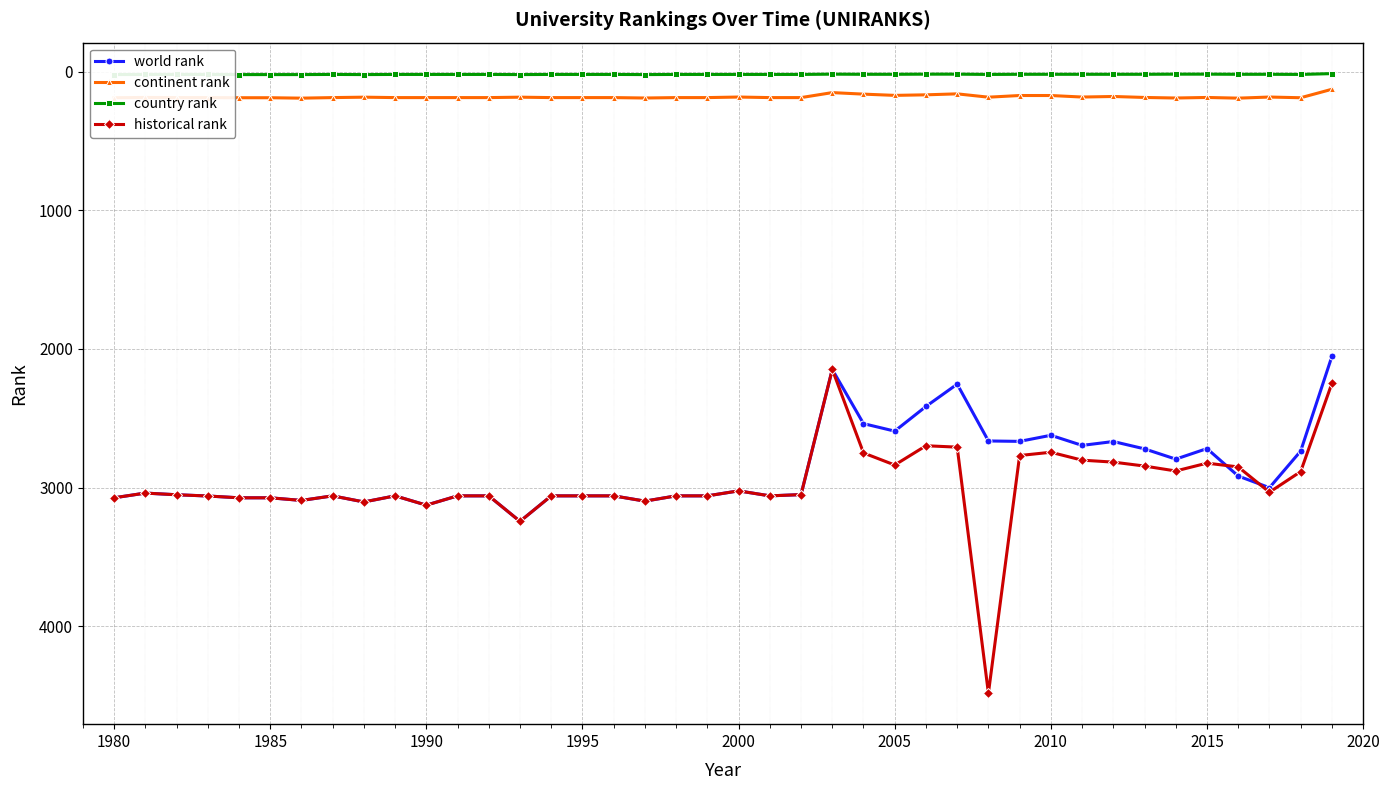

True or false: continent rank has more than 1 points higher than both neighbors.

True